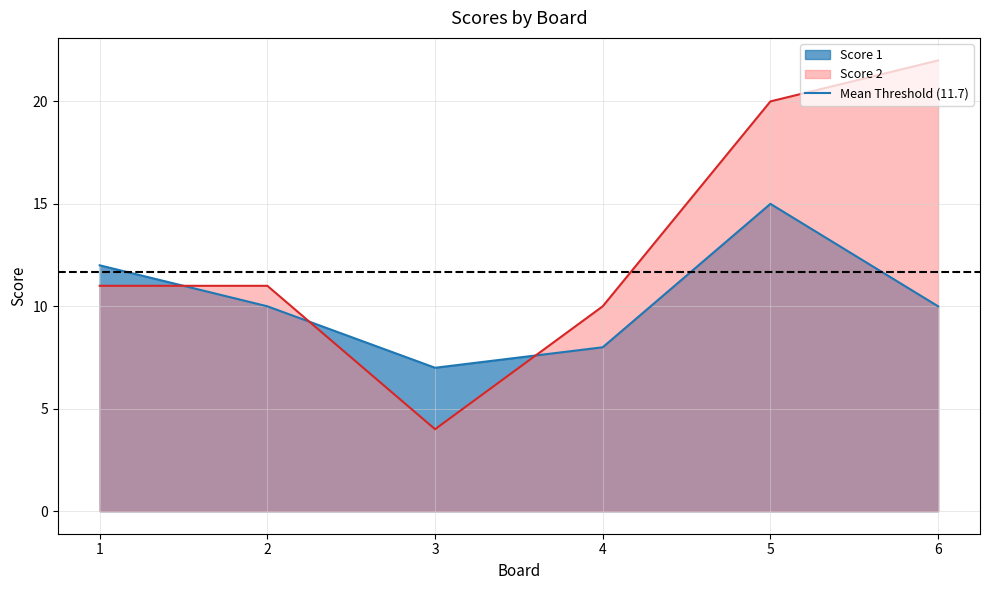

List the series in order of their peak value, highest first.

Score 2, Score 1